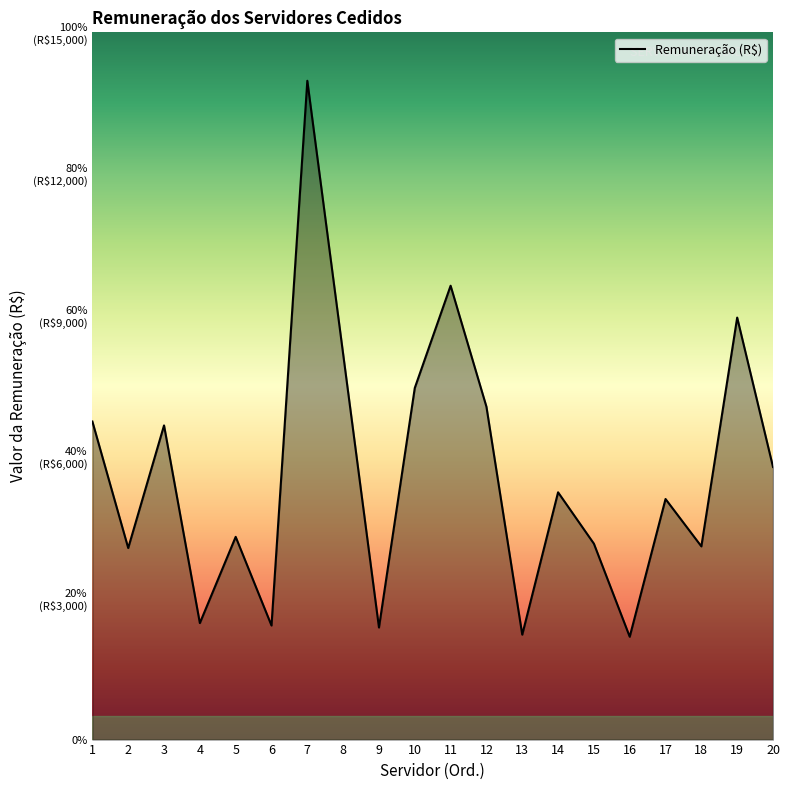

Does the chart have visible grid lines?

No